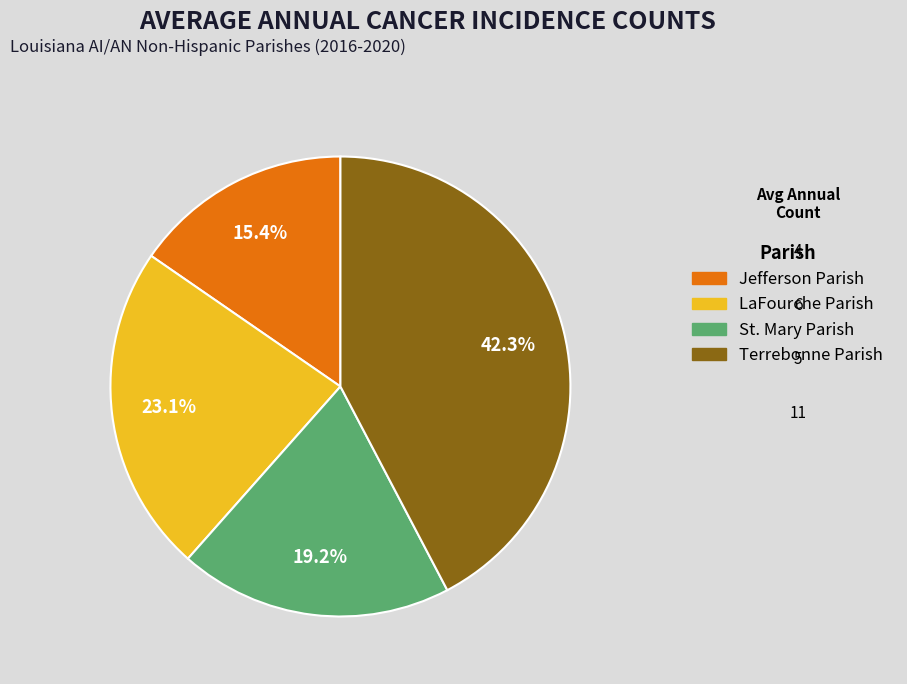

What is the ratio of the value at St. Mary Parish to the value at LaFourche Parish?

0.8